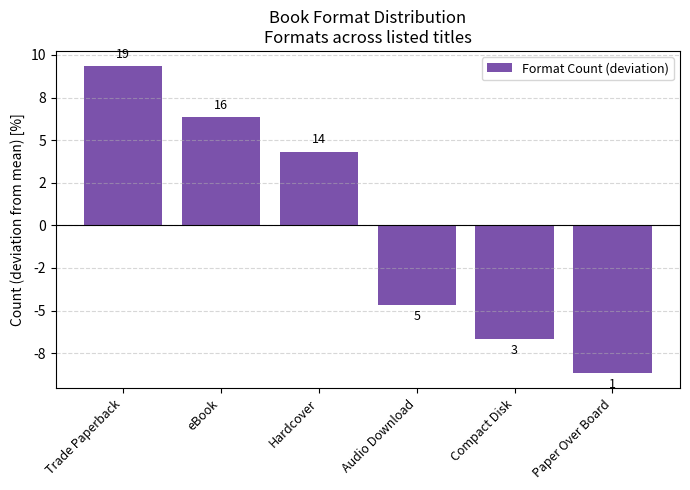

Does the chart contain stacked bars?

No